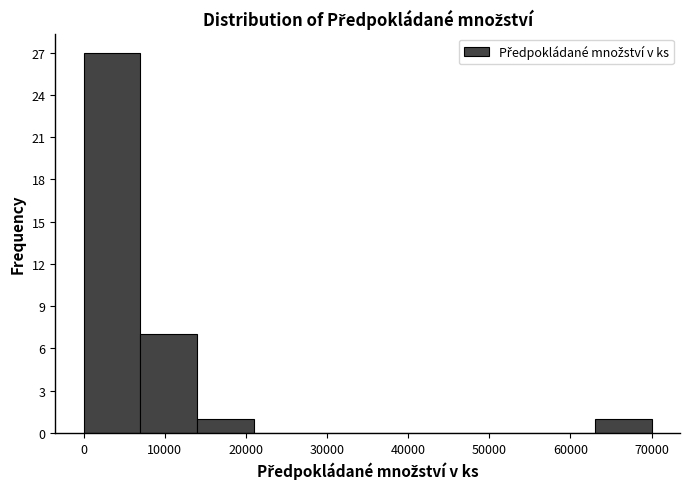

Which range on the x-axis has the tallest bar?

0 to 7000